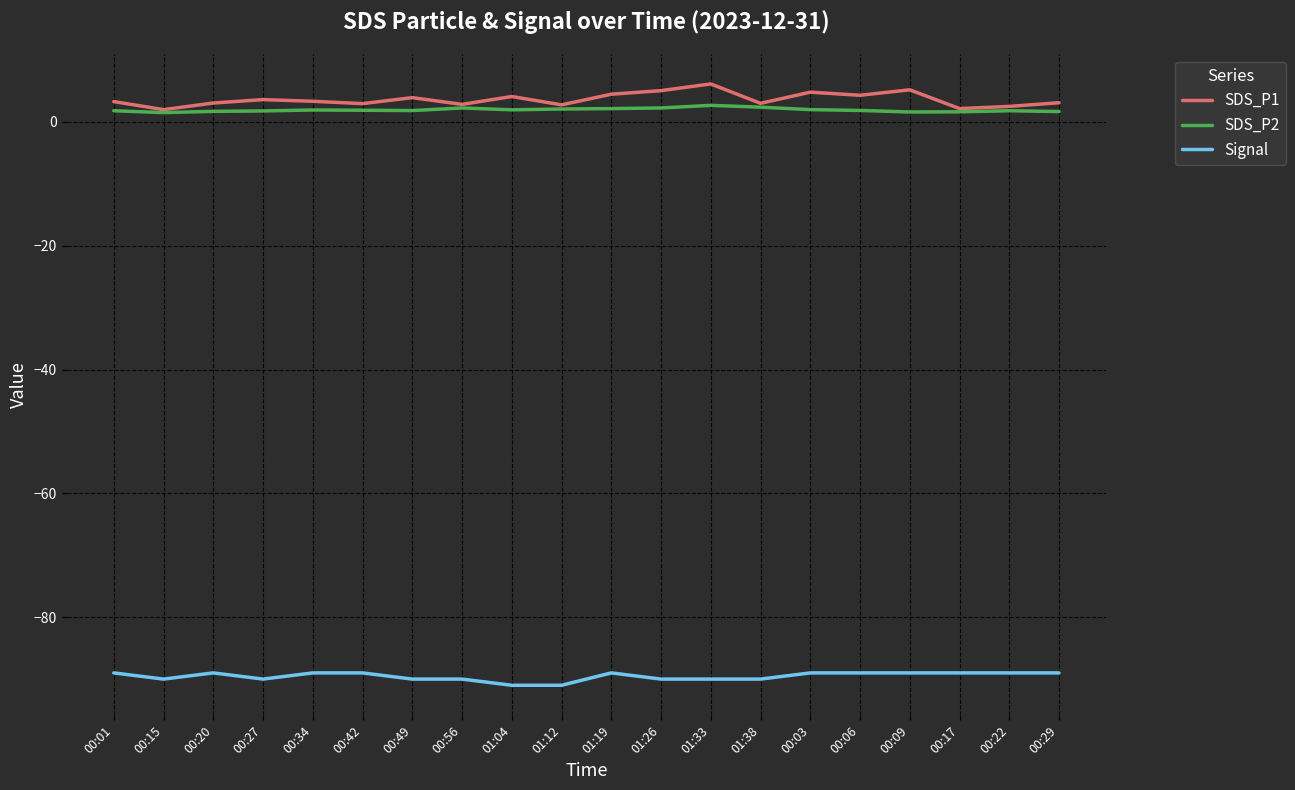

What is the minimum value for SDS_P1?

2.0